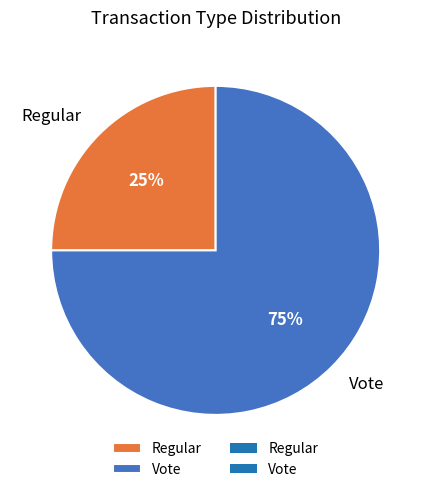

To the nearest percent, what is the difference between the largest and smallest slice percentages?

50%